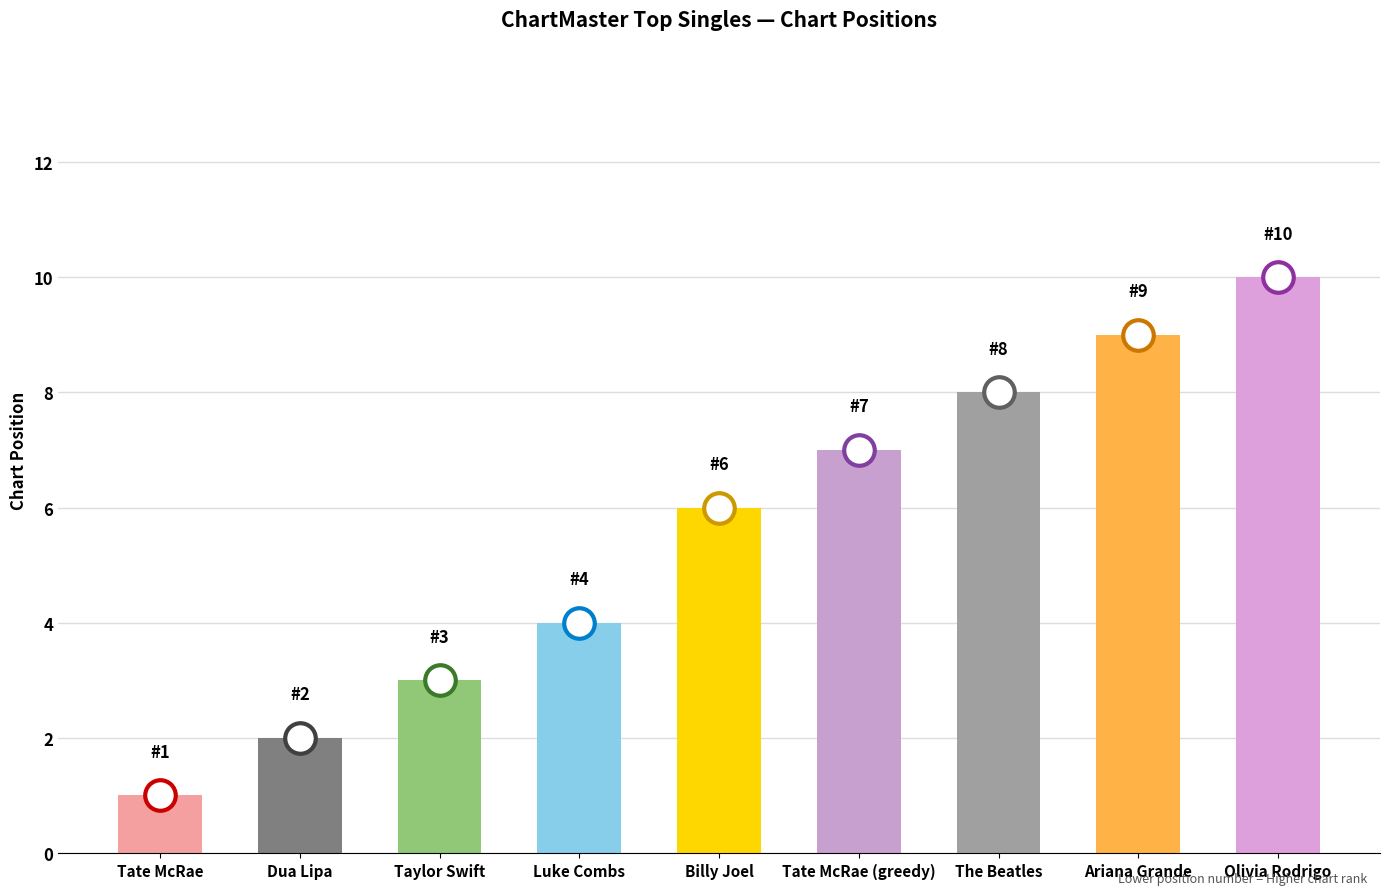

Are the bars grouped side by side (vs. stacked)?

No